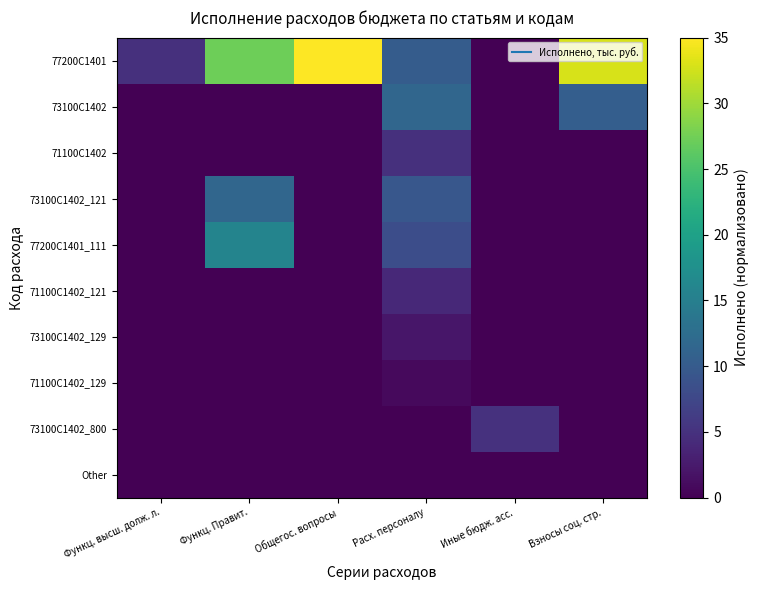

Which series has the largest total across all categories?

77200С1401